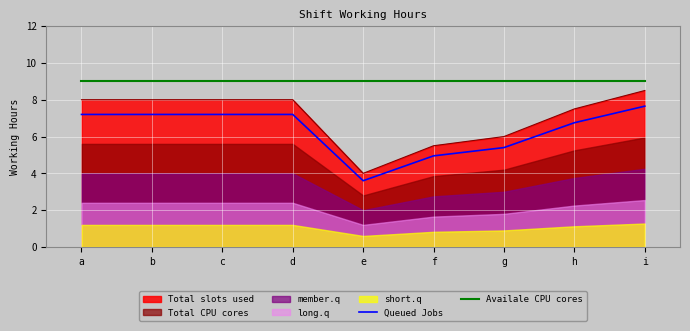

What is the sum of all Availale CPU cores values?

81.0